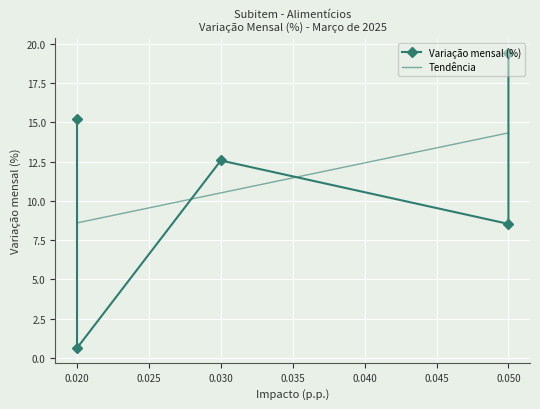

How many values exceed 12?

3